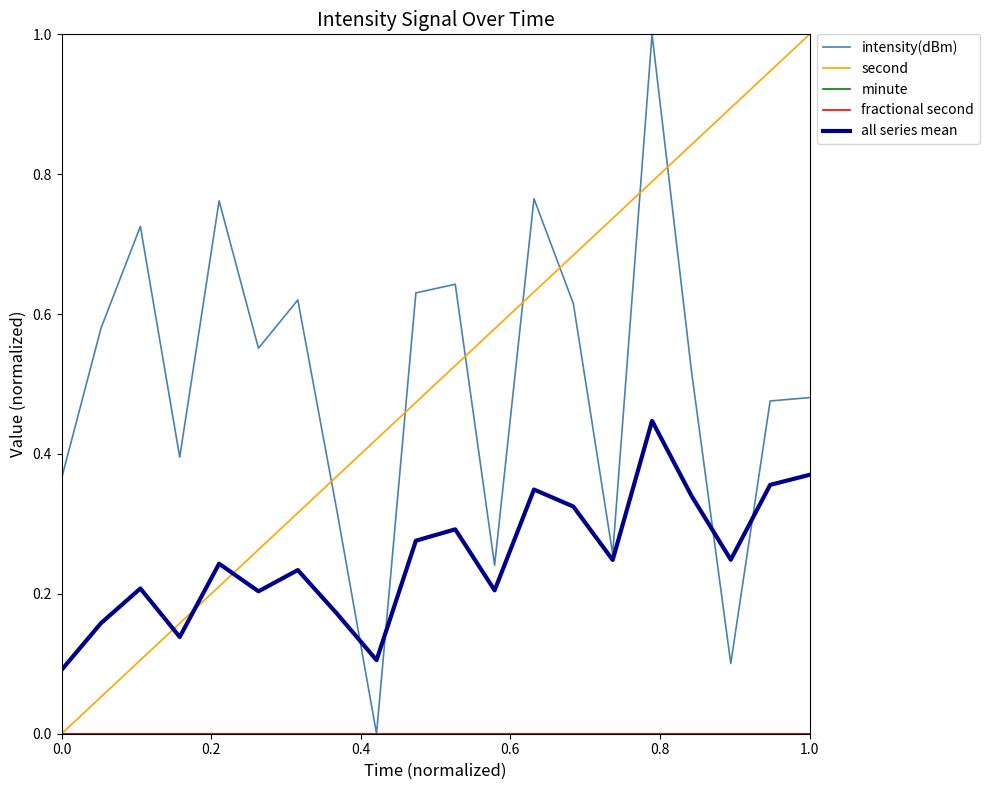

True or false: minute and all series mean cross at least once.

False